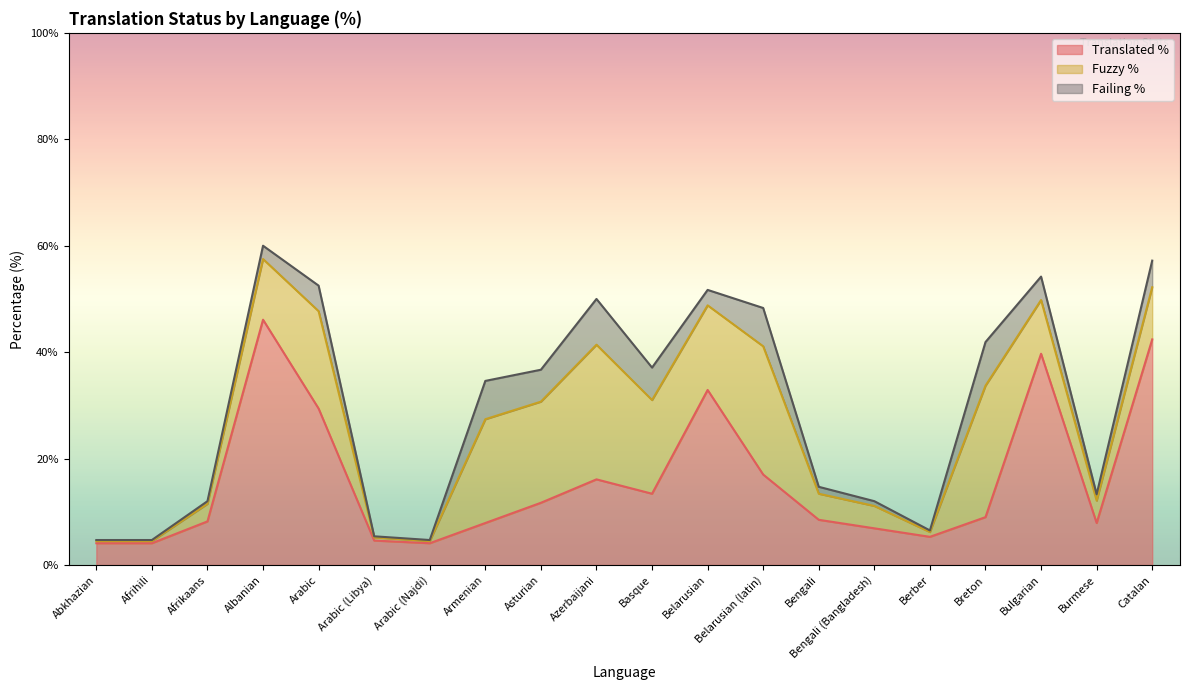

What is the sum of all failing_percent values?

67.9